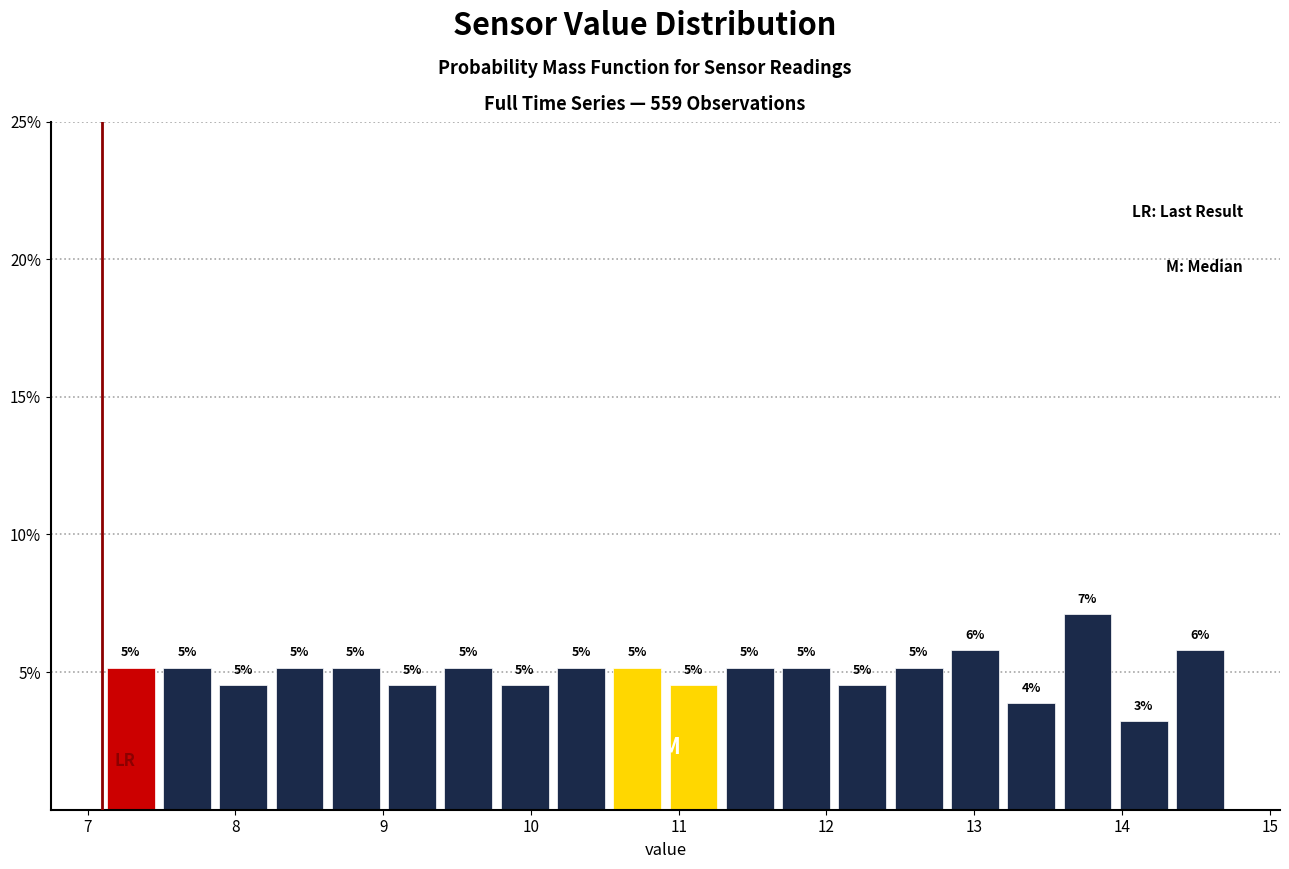

Read against the x-axis, roughly where is the centre of the tallest bar?

13.8